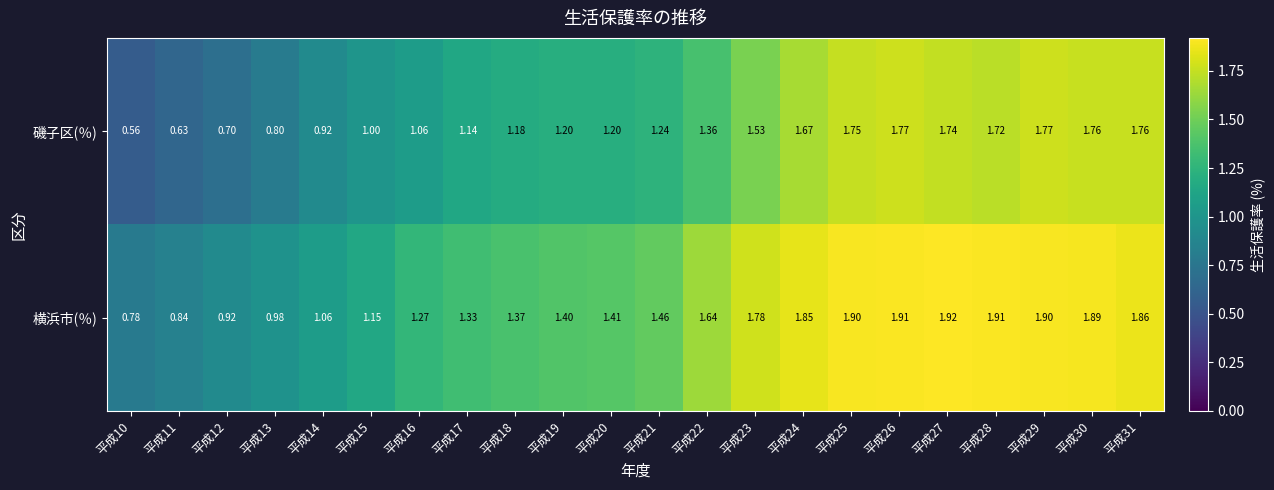

Which series has the widest spread of values?

磯子区(％)